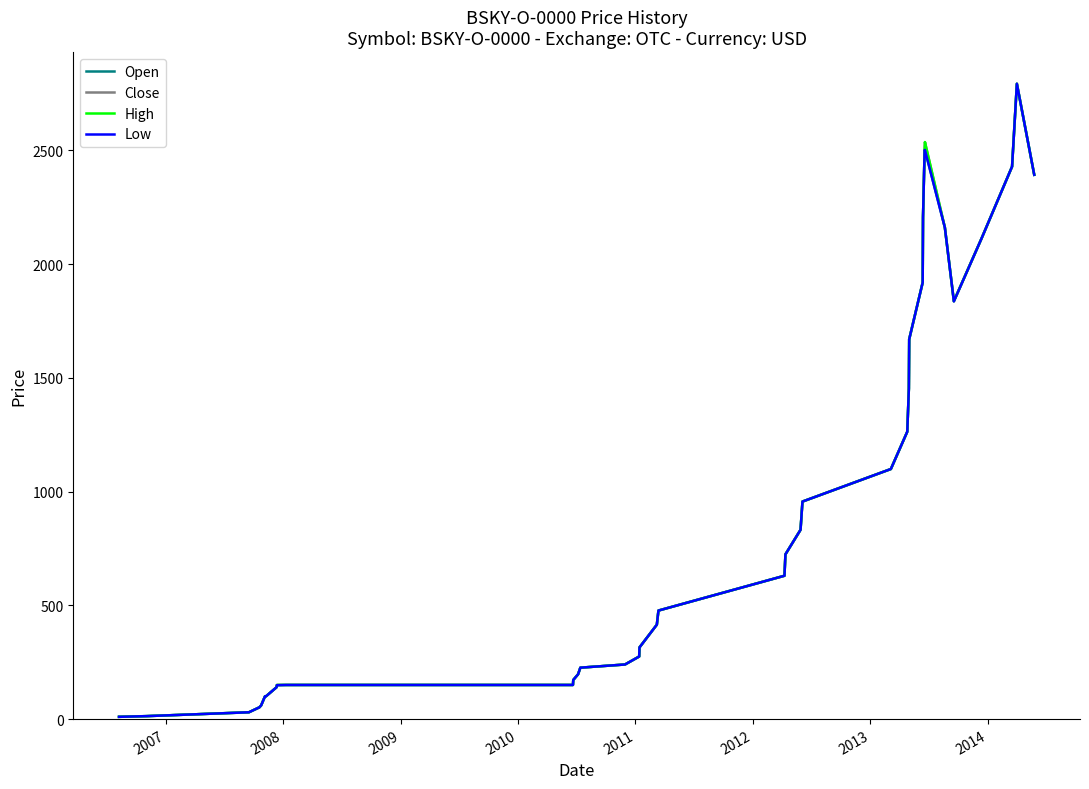

Which series has the largest total across all categories?

High